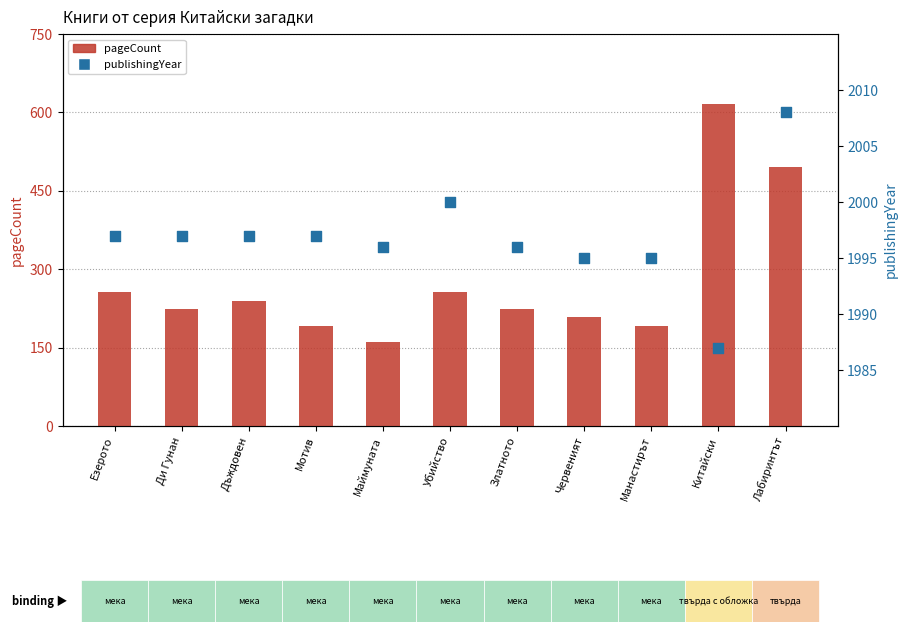

What are all the series names shown in the legend?

pageCount, publishingYear